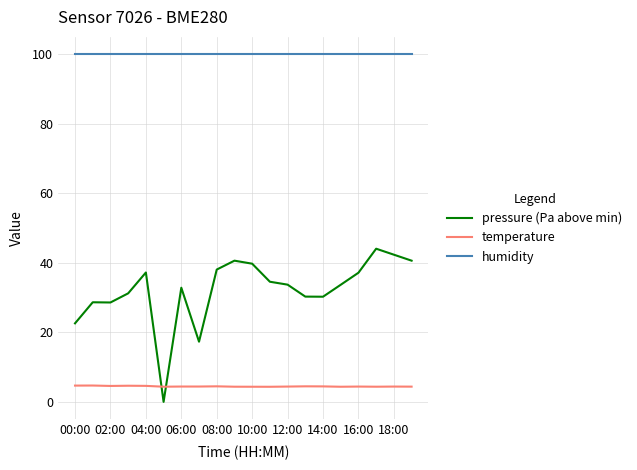

List the series in order of their peak value, lowest first.

temperature, pressure (Pa above min), humidity